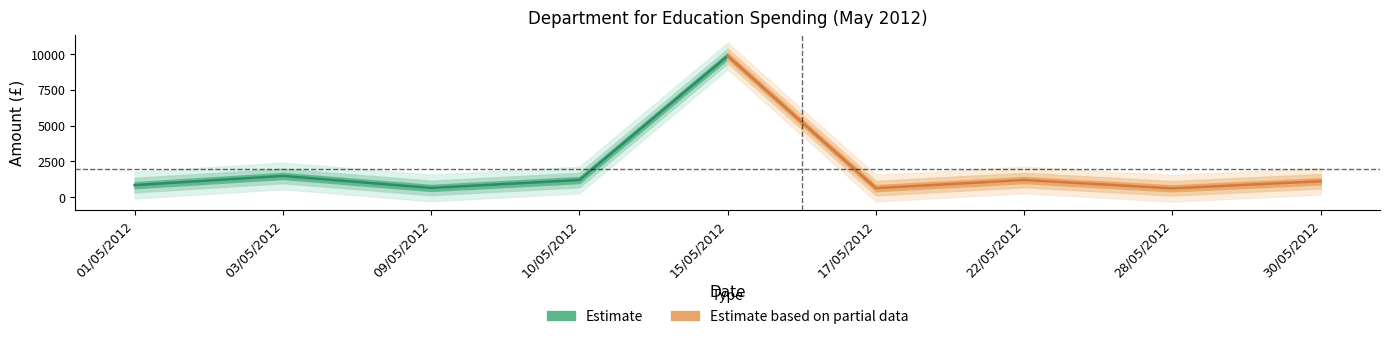

Which series changed the most between 01/05/2012 and 15/05/2012?

Estimate